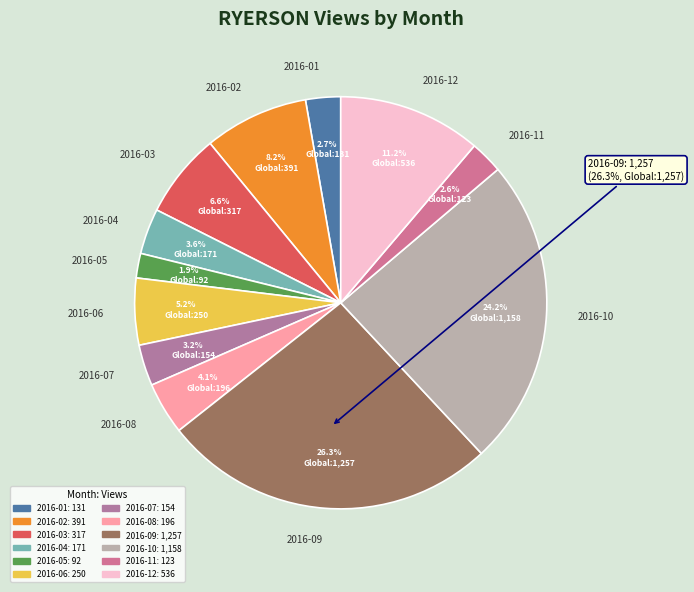

What percentage is NOT represented by 2016-07?

96.8%